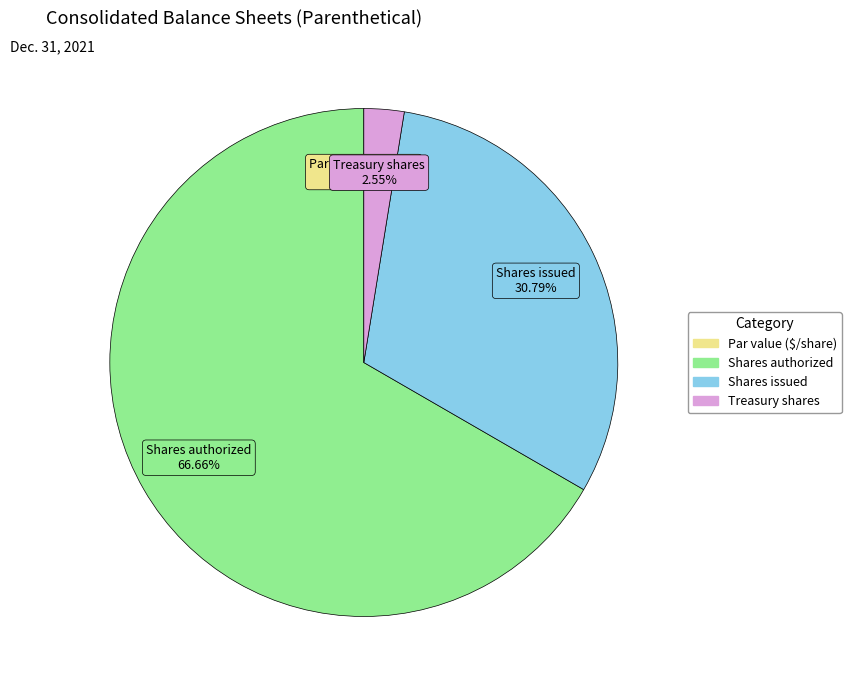

To the nearest percent, what is the average slice percentage?

25%